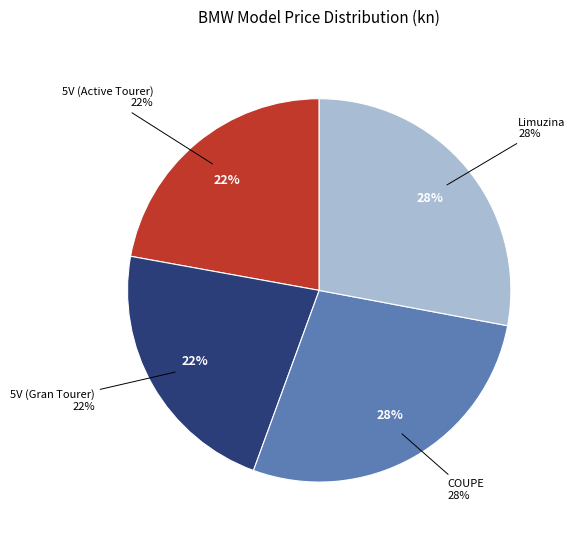

Combined, do 5V_Gran and 5V account for over 50%?

No